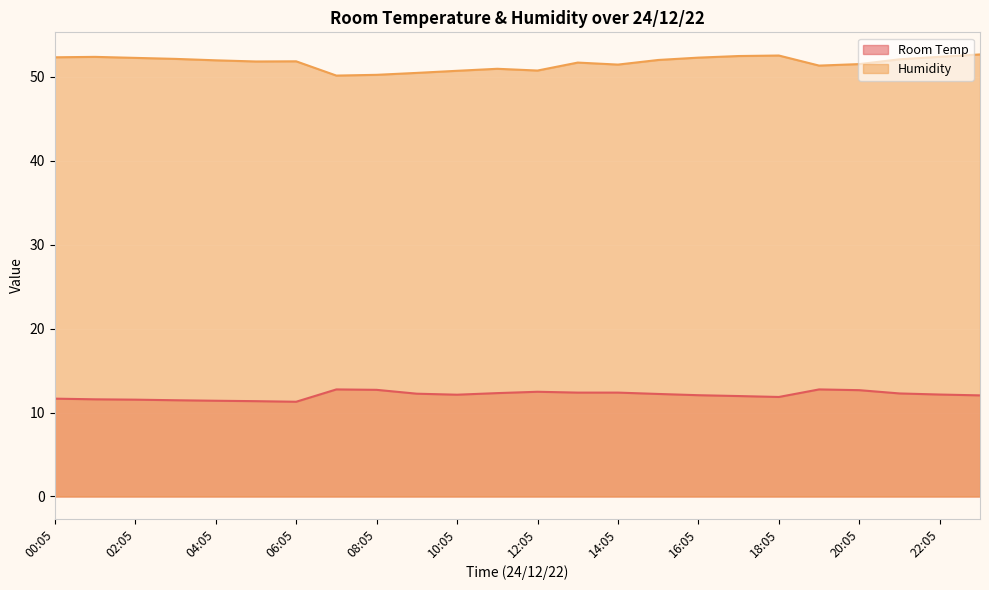

True or false: Humidity and Room Temp cross at least once.

False